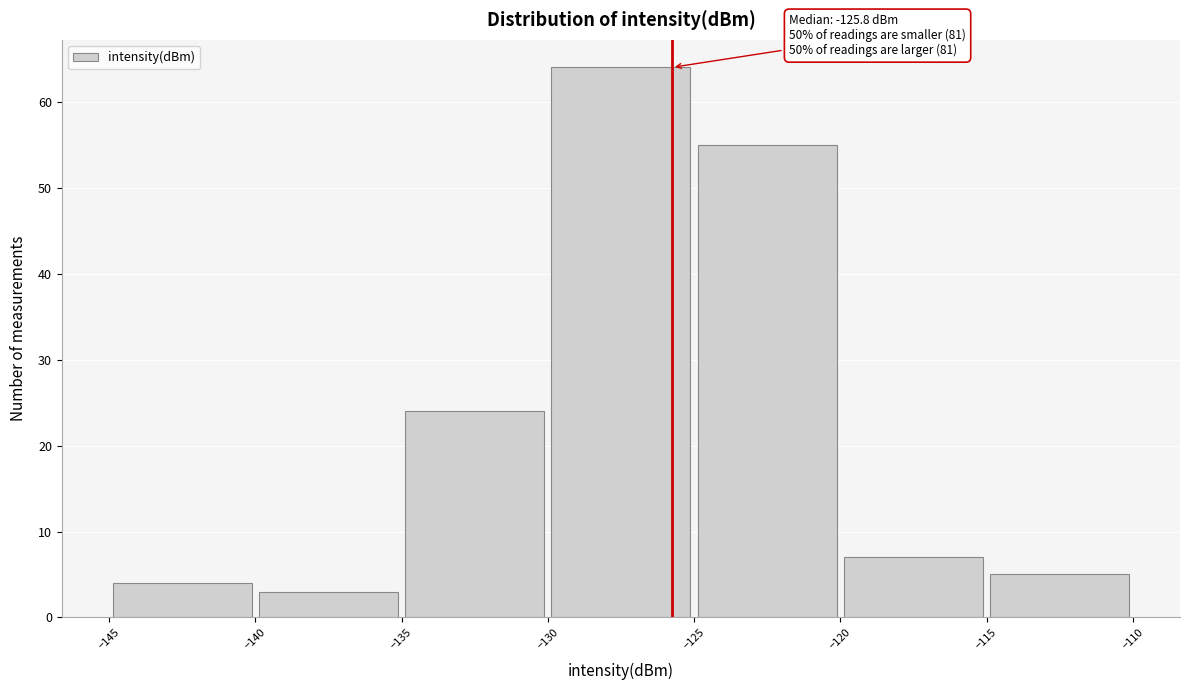

Over which range of the x-axis is the bar tallest?

-130 to -125